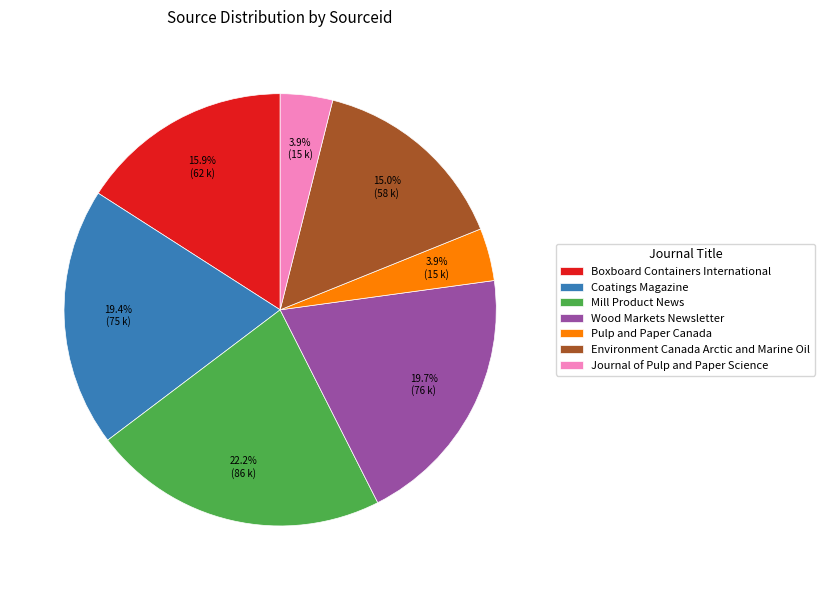

Is Journal of Pulp and Paper Science the majority of the pie?

No